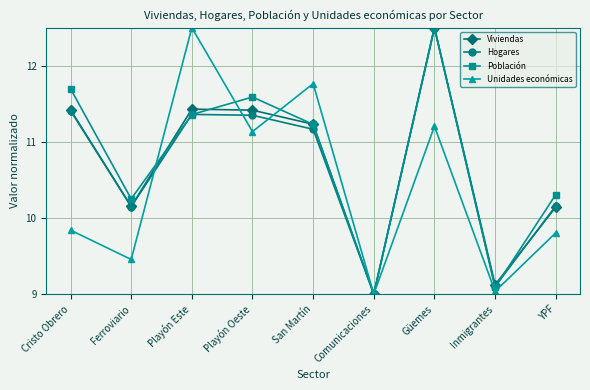

Between Ferroviario and YPF, which series saw the biggest shift?

Unidades económicas